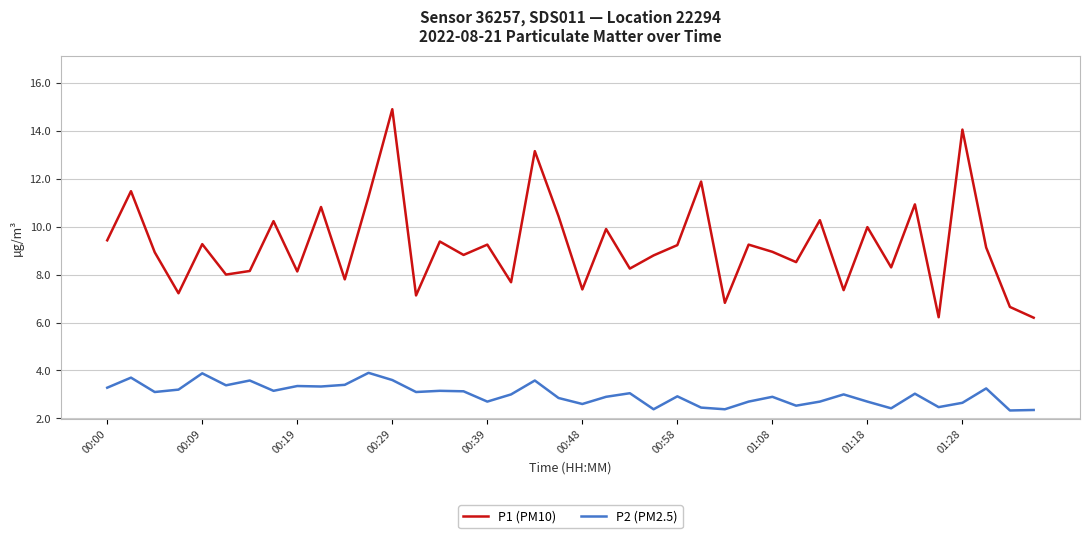

True or false: P1 (PM10) and P2 (PM2.5) cross at least once.

False